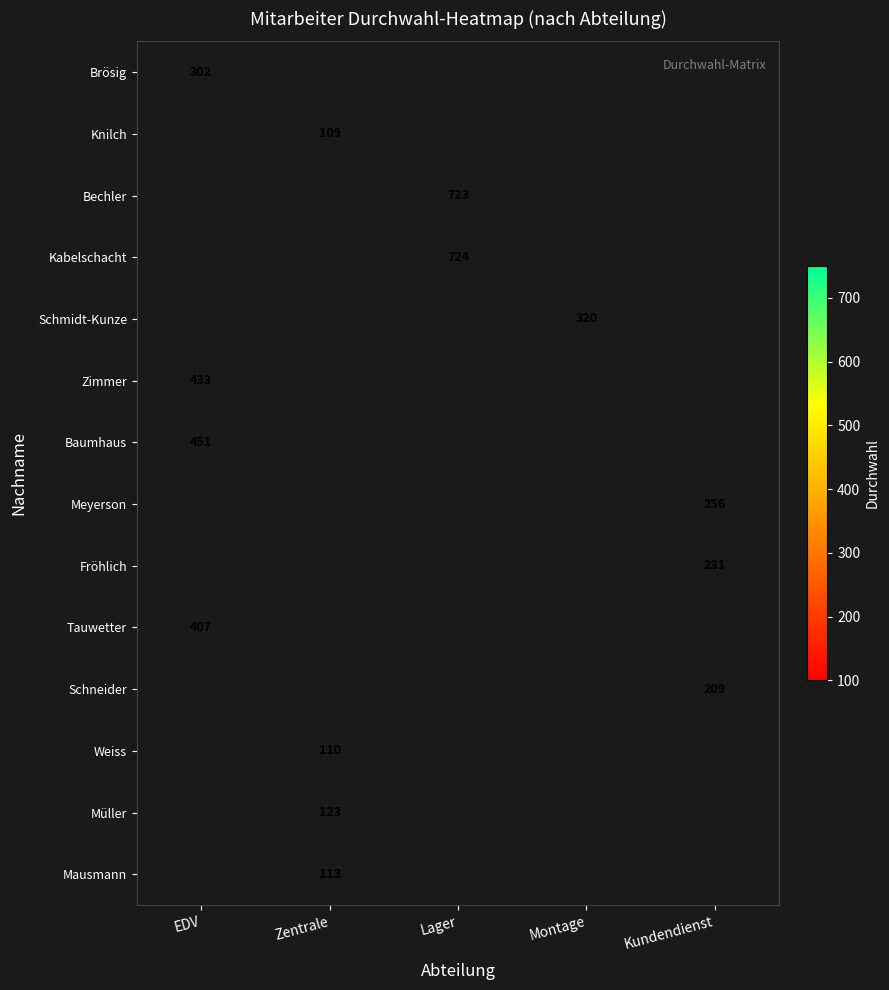

The value of Zimmer at EDV is 433. True or false?

True